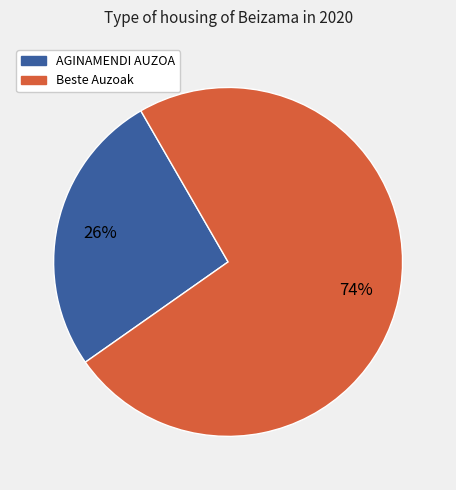

To the nearest percent, what is the average slice percentage?

50%